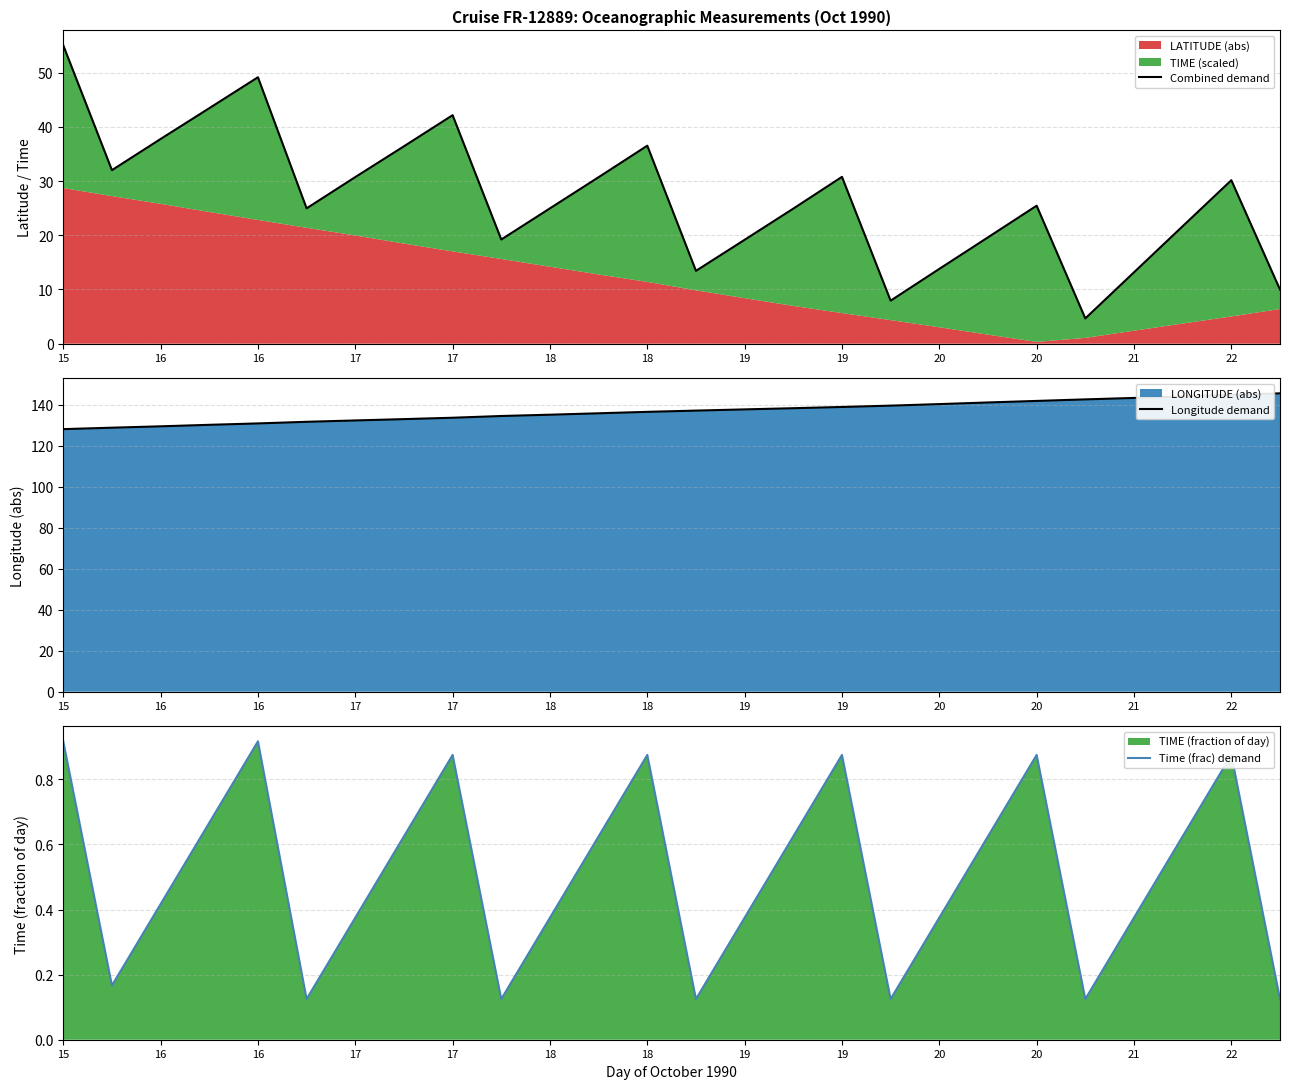

Is the value of Time (frac) demand at 19 greater than the value of Longitude demand at 14?

No